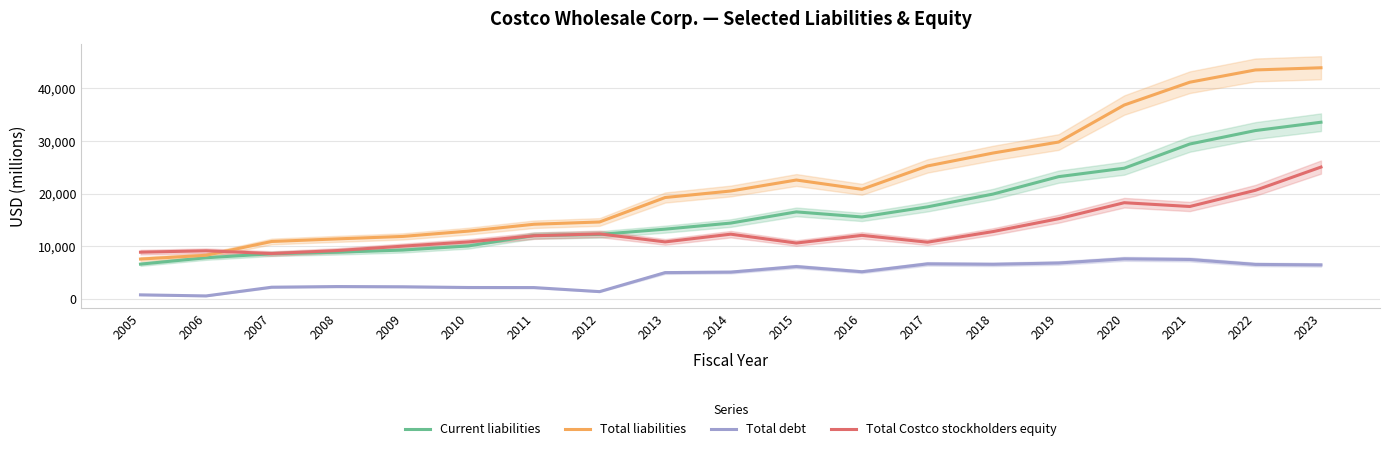

What is the greatest value displayed?

43936